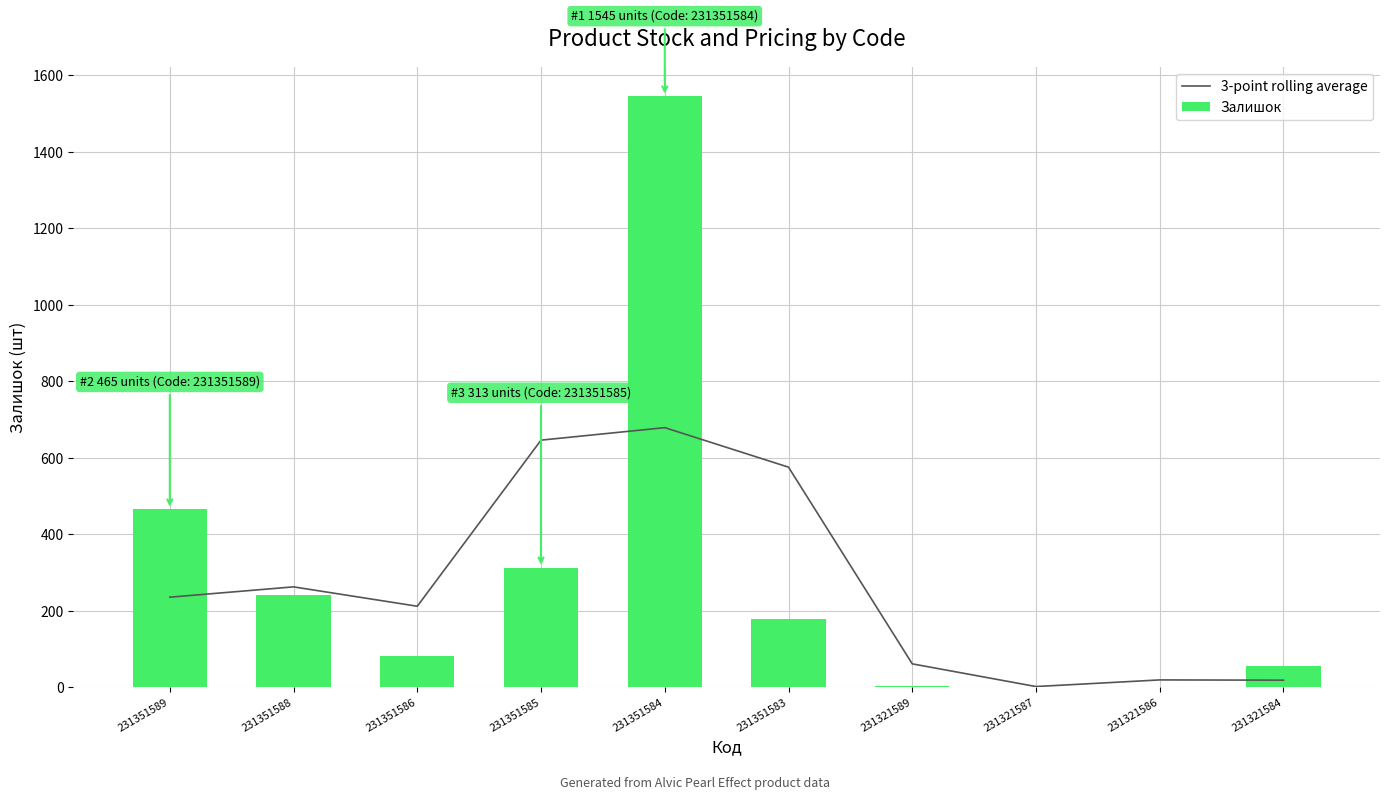

What is the lowest value of the Залишок series?

1.0